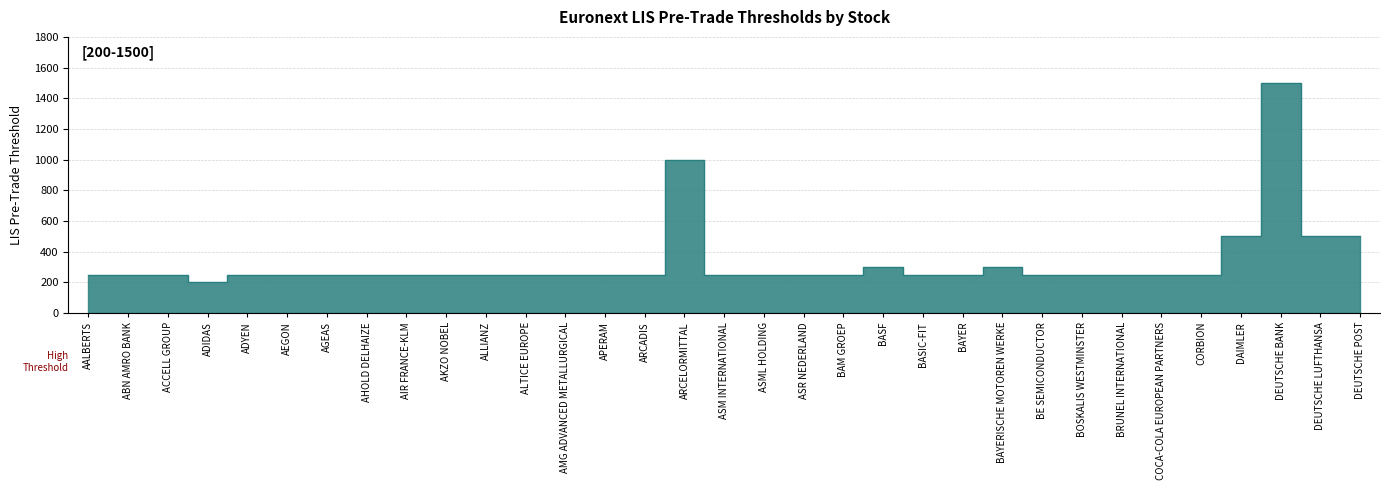

What is the value of the 28th point from the left?

250